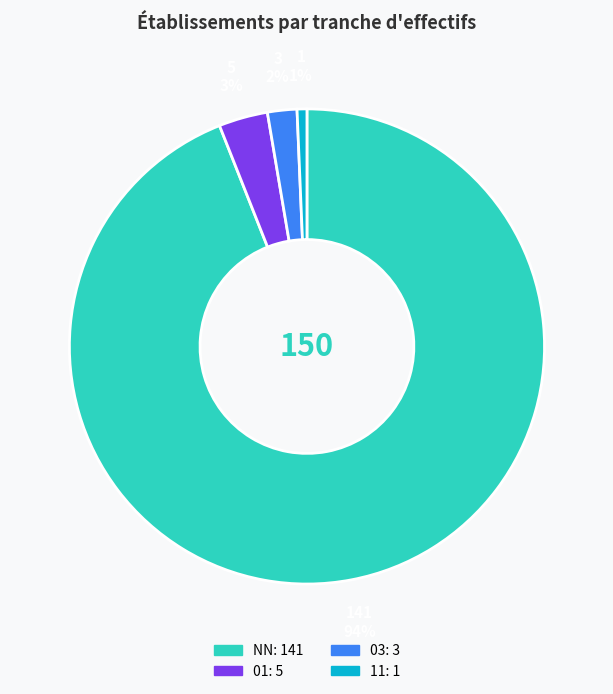

To the nearest percent, what is the combined percentage of 03 and 11?

3%